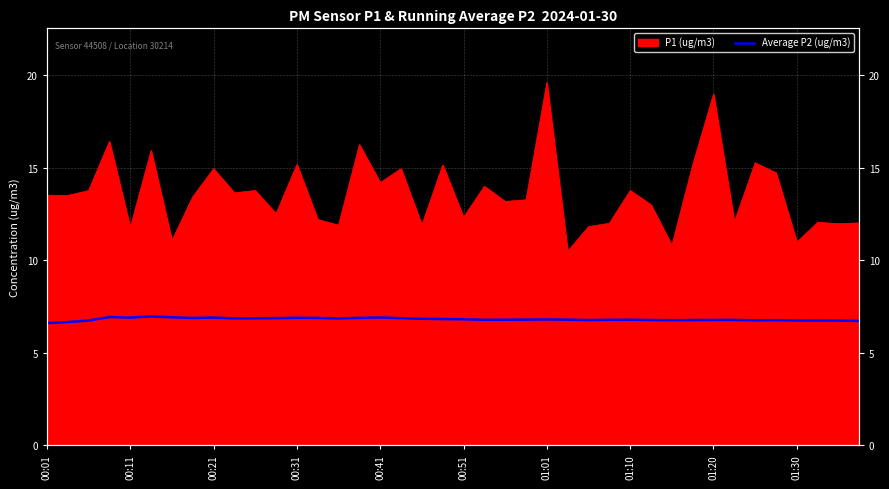

What is the difference between the maximum and second lowest values?

0.3